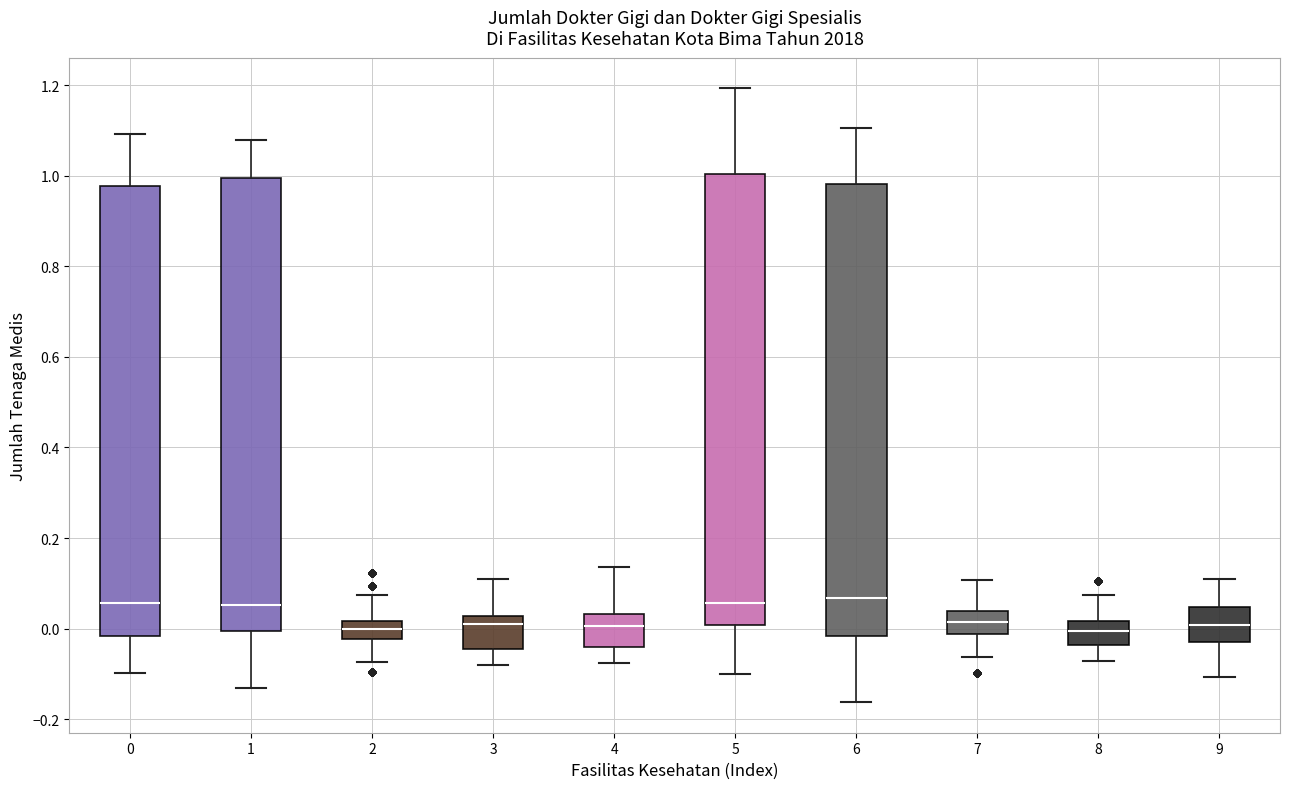

Reading left to right, read every box against the y-axis: the position of its median line, the range the box covers, and the ends of its whiskers. The values are not printed on the chart, so give them approximately, as read against the axis.

0: median 0.06, box -0.02 to 0.98, whiskers -0.10 to 1.10
1: median 0.06, box 0.00 to 1.00, whiskers -0.14 to 1.08
2: median 0.00, box -0.02 to 0.02, whiskers -0.08 to 0.08
3: median 0.02 (just below the box's upper edge), box -0.04 to 0.02, whiskers -0.08 to 0.10
4: median 0.00, box -0.04 to 0.04, whiskers -0.08 to 0.14
5: median 0.06, box 0.00 to 1.00, whiskers -0.10 to 1.20
6: median 0.06, box -0.02 to 0.98, whiskers -0.16 to 1.10
7: median 0.02, box -0.02 to 0.04, whiskers -0.06 to 0.10
8: median 0.00, box -0.04 to 0.02, whiskers -0.08 to 0.08
9: median 0.00, box -0.02 to 0.04, whiskers -0.10 to 0.10